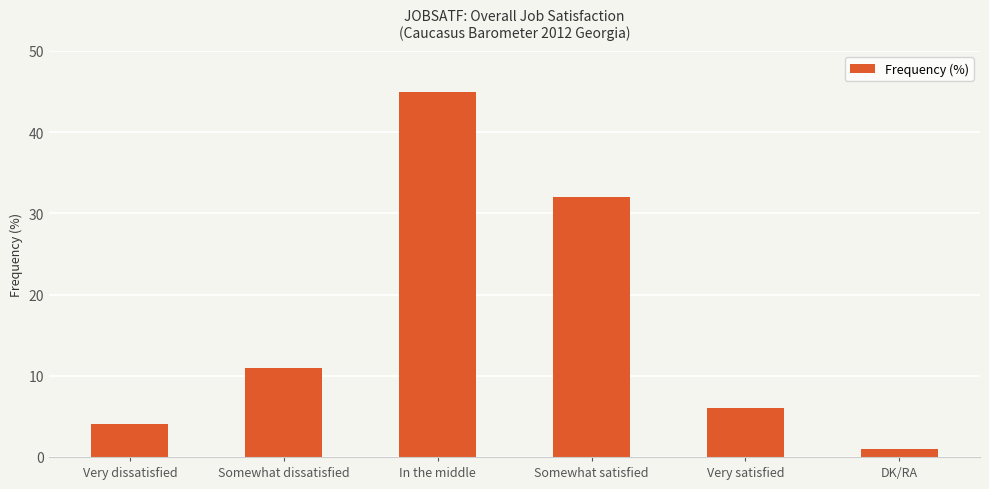

What is the difference between the maximum and second lowest values?

41